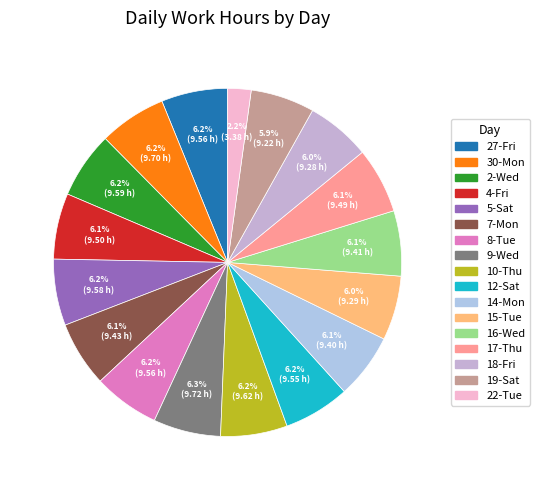

What is the ratio of the value at 4-Fri to the value at 14-Mon?

1.0